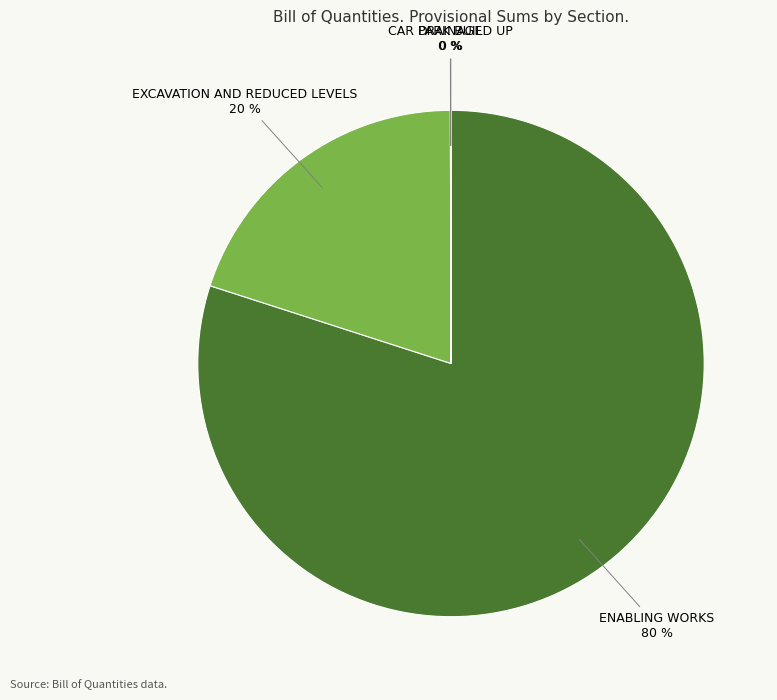

To the nearest percent, what is the average slice percentage?

25%